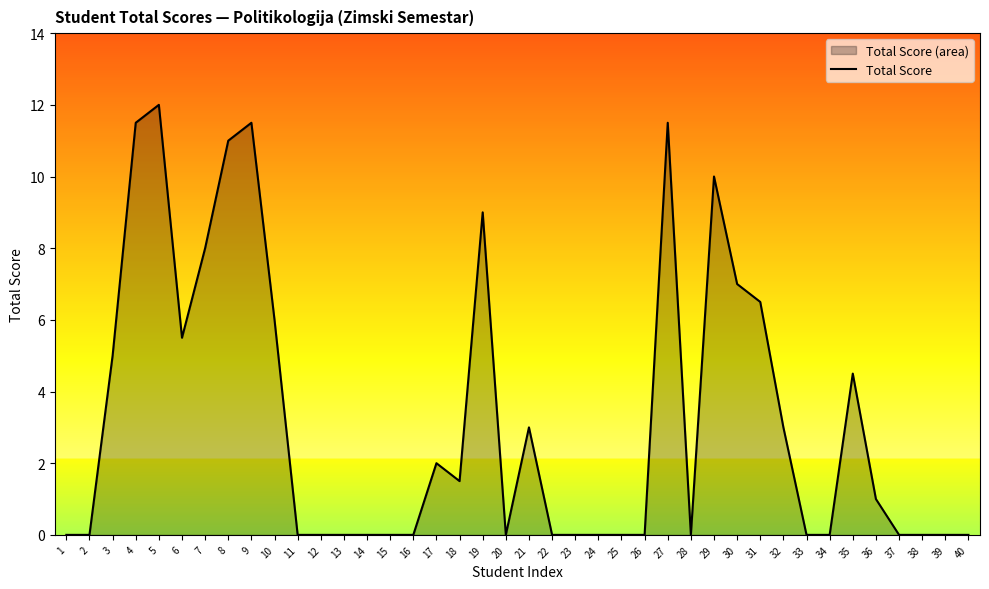

What is the value of the 31st point from the left?

6.5